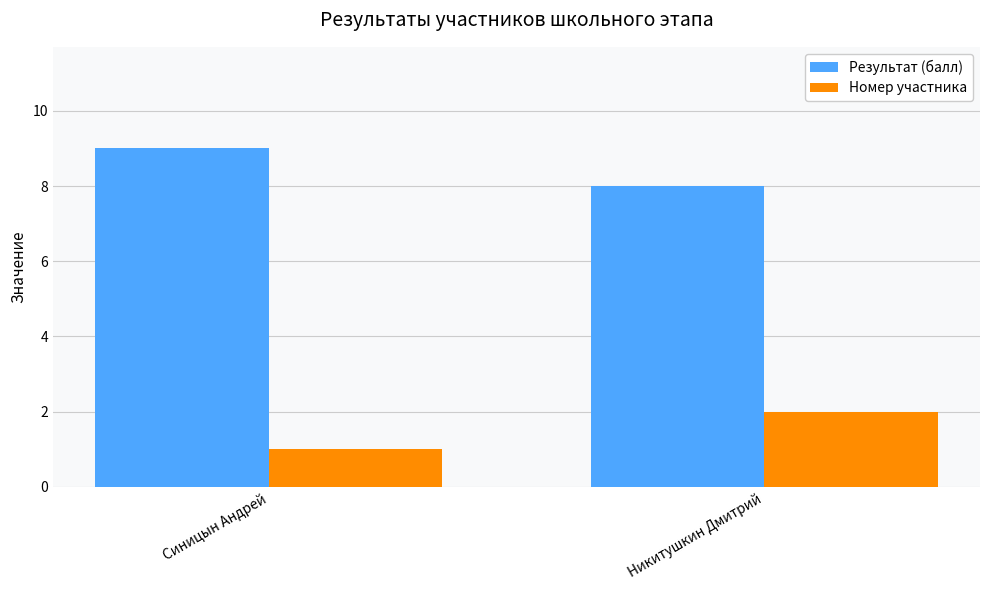

List the series in order of their overall mean, highest first.

Результат (балл), Номер участника